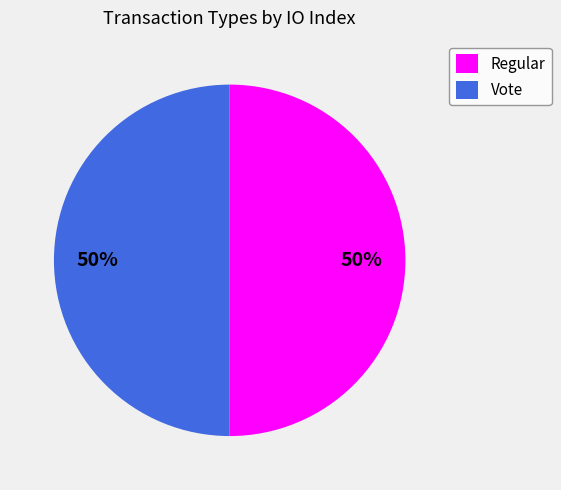

To the nearest percent, what is the combined percentage of Vote and Regular?

100%